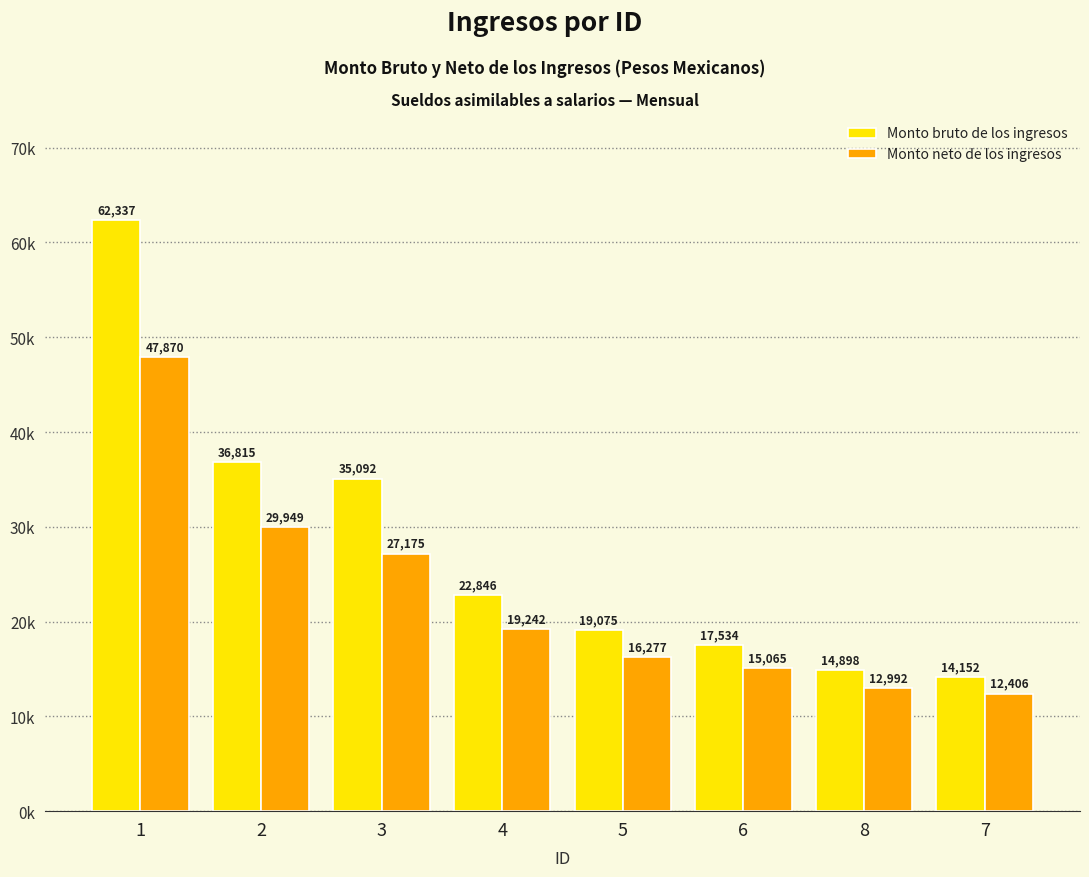

At how many categories does at least one series exceed 21082?

4